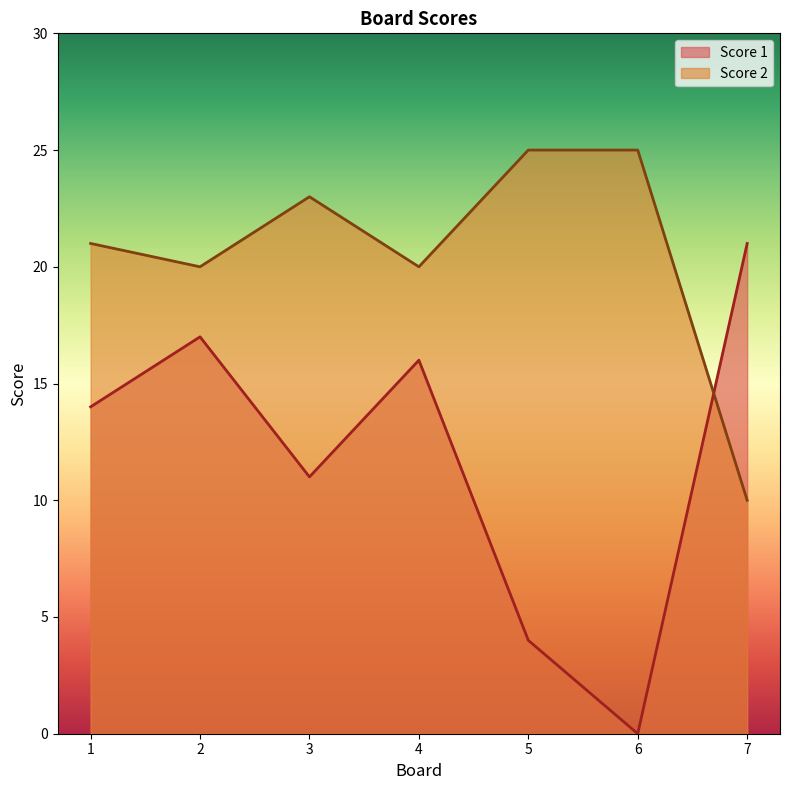

At which category is the sum across all series the highest?

2